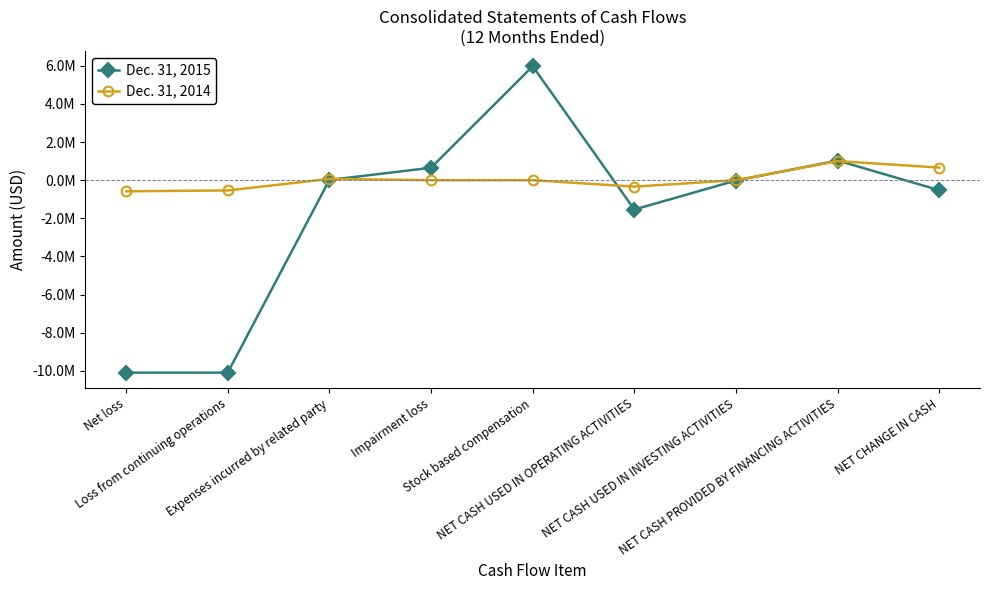

What is the value of the Dec. 31, 2014 point at the 1st from the left?

-582947